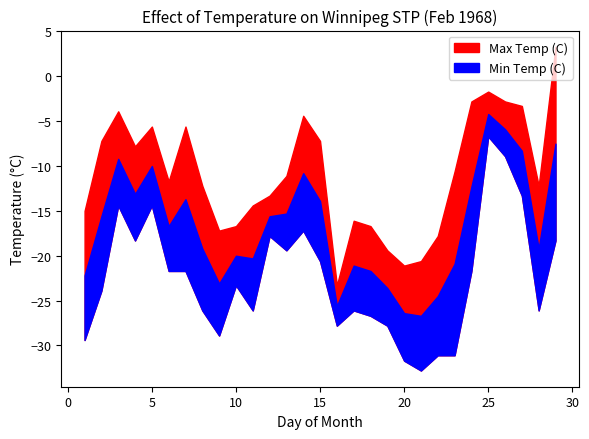

How many interior local valleys does the Min Temp (C) series have?

7